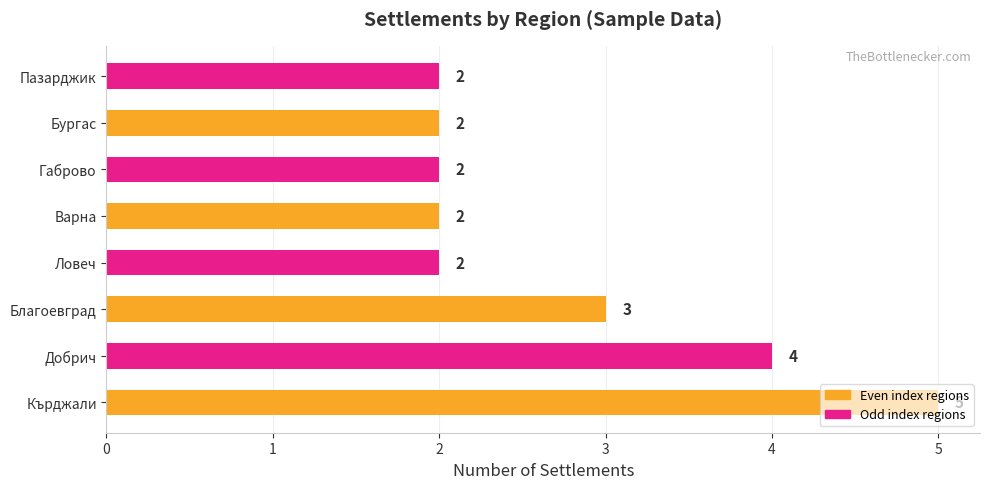

How many values are between 2 and 4?

7